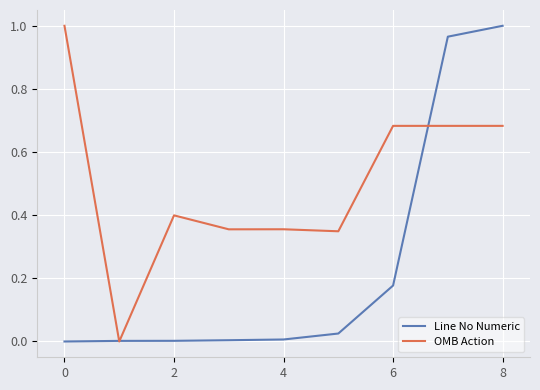

Does the chart display data point markers on the line(s)?

No